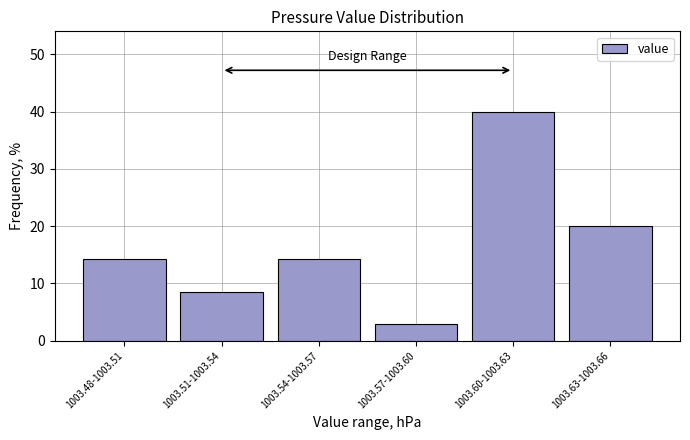

Reading left to right, transcribe all the data shown in this chart.

1003.48-1003.51=14.3	1003.51-1003.54=8.6	1003.54-1003.57=14.3	1003.57-1003.60=2.9	1003.60-1003.63=40.0	1003.63-1003.66=20.0